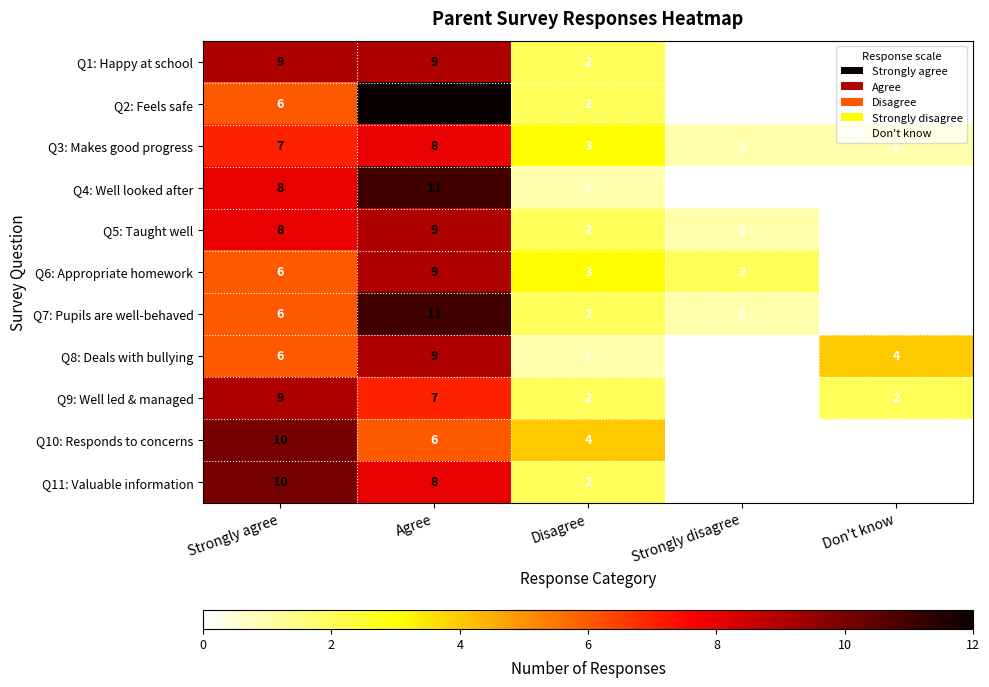

At how many categories does at least one series exceed 11?

1